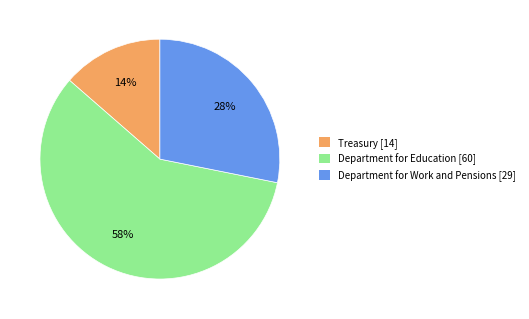

To the nearest percent, what is the combined percentage of Department for Work and Pensions and Department for Education?

86%